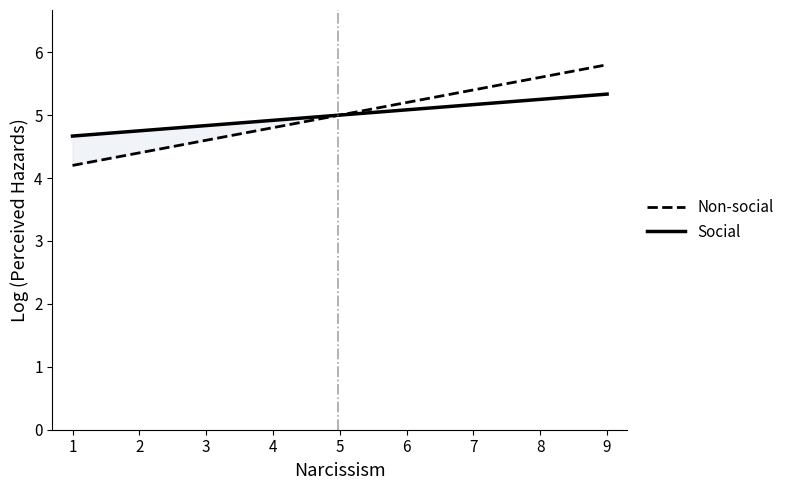

The value of col_9 at 8 is 4. True or false?

False